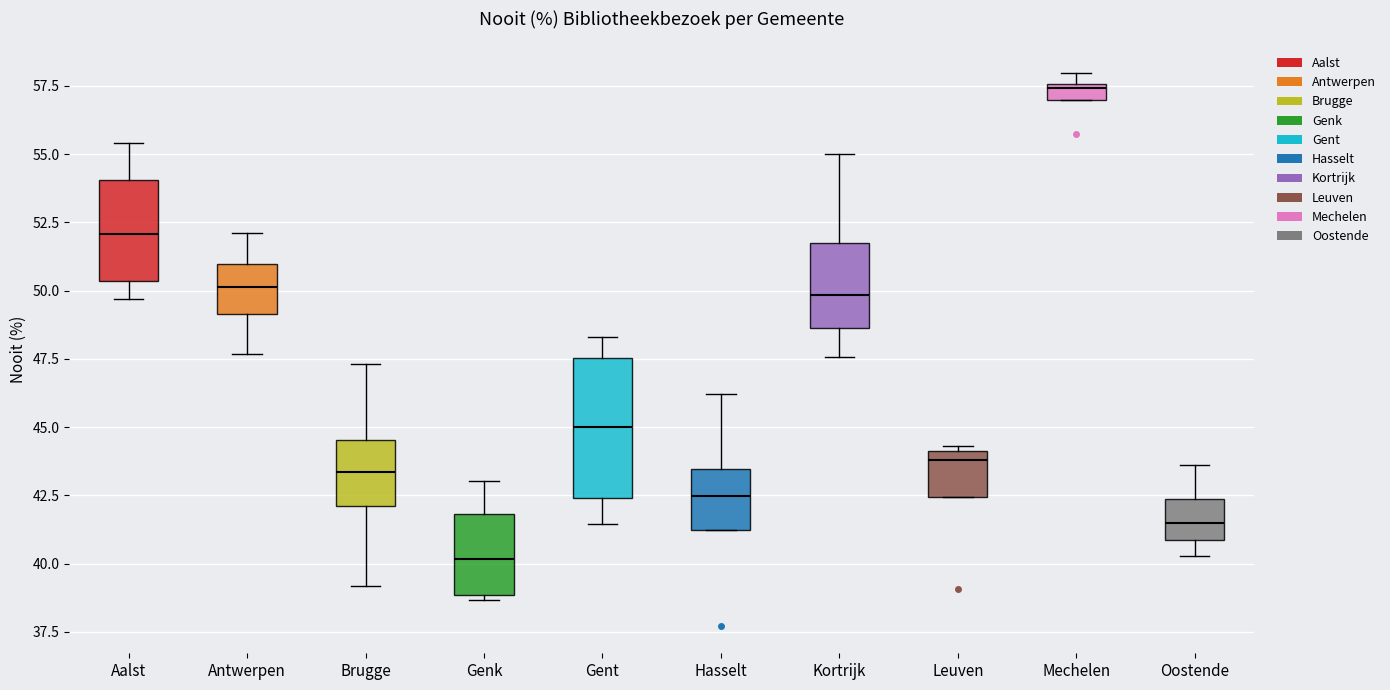

Where is the upper edge of the box for Hasselt on the y-axis? The values are not printed on the chart, so give them approximately, as read against the axis.

43.5